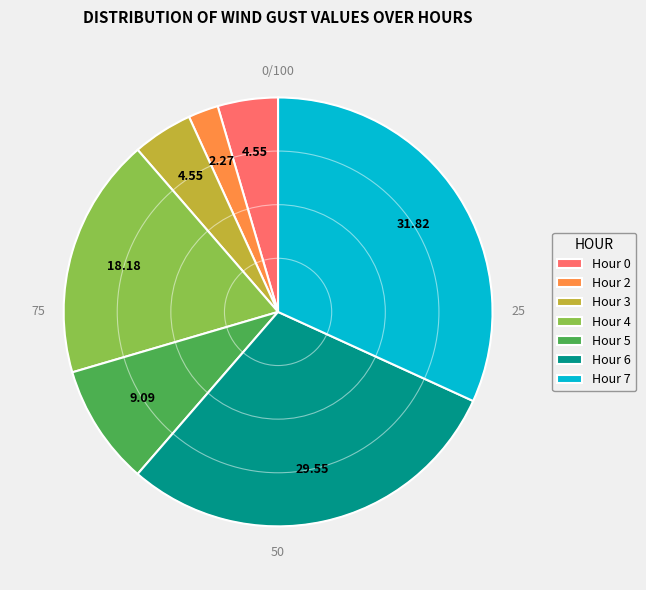

Count the number of slices in the pie.

7